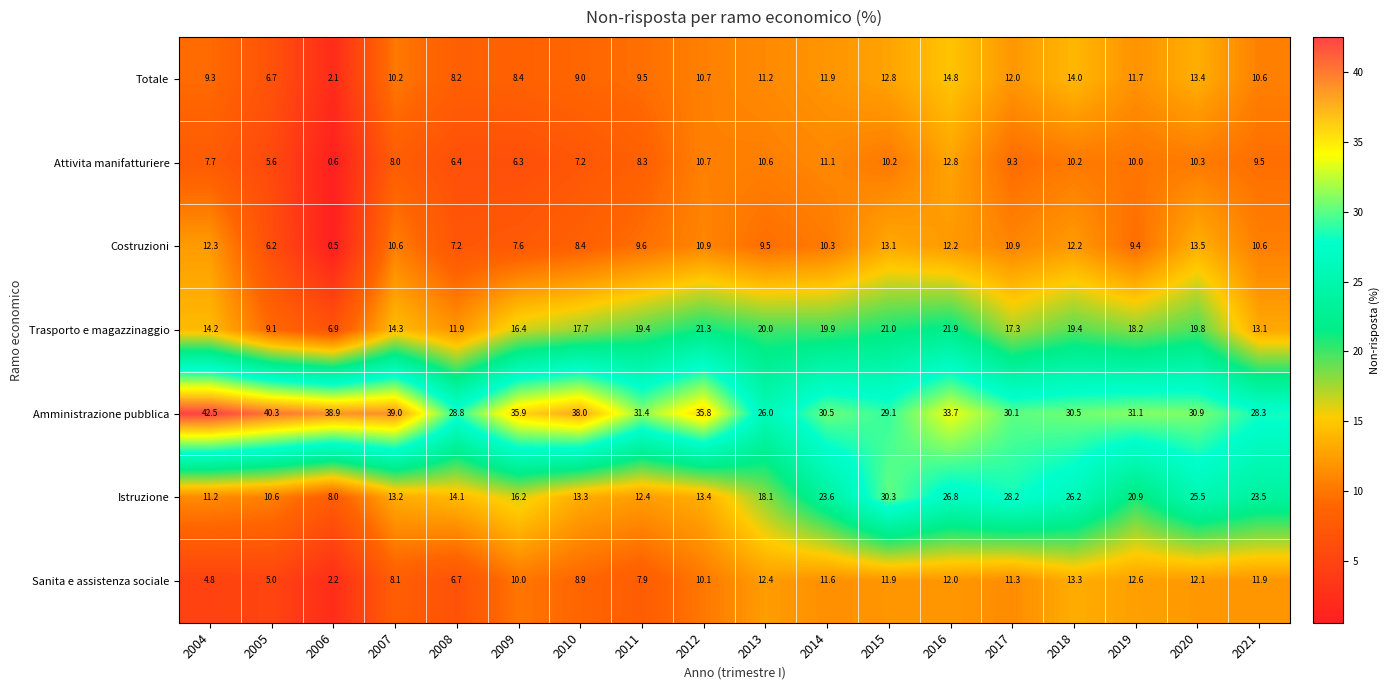

At which category is the sum across all series the highest?

2016